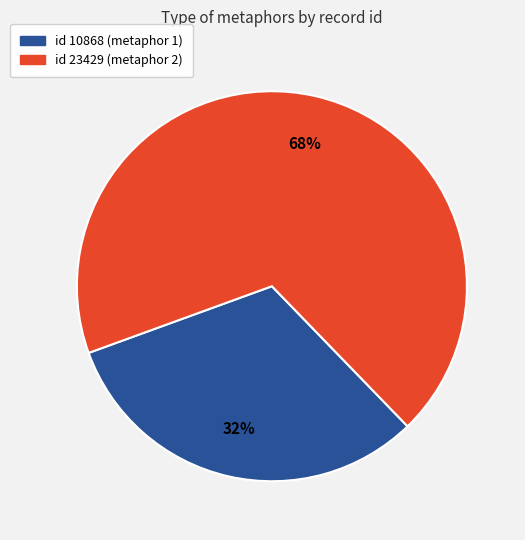

To the nearest percent, what is the average slice percentage?

50%